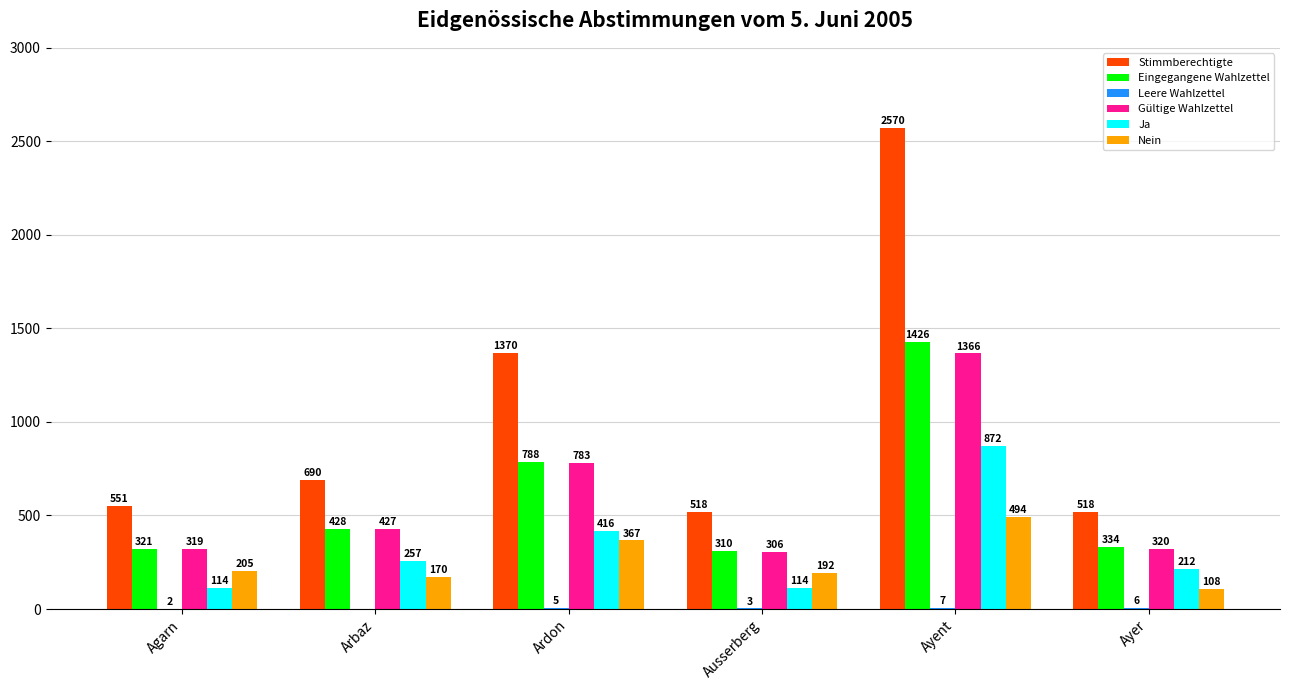

What is the sum of the Gültige Wahlzettel values at Ayent and Ayer?

1686